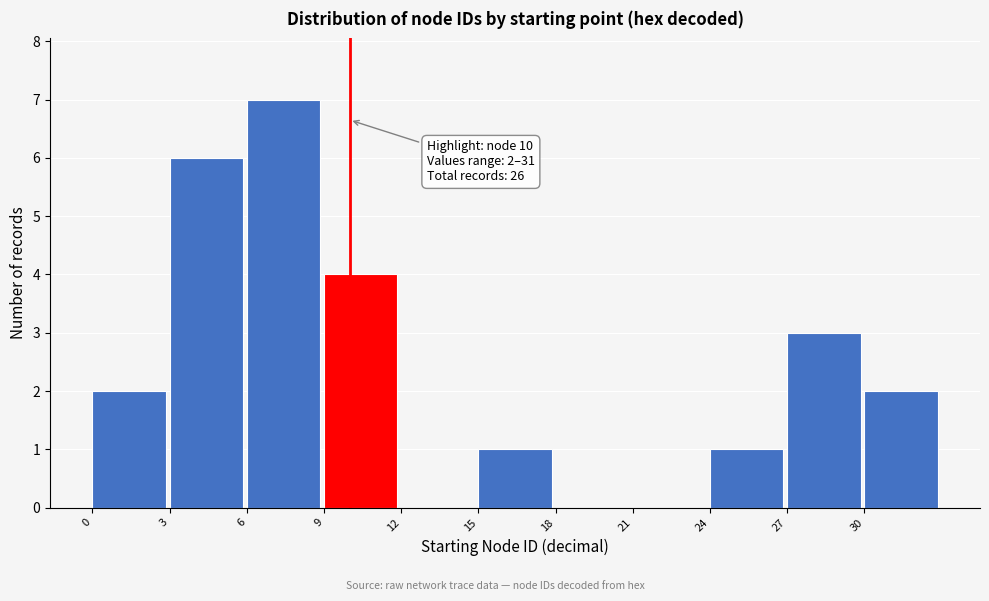

Which range on the x-axis has the tallest bar?

6 to 9